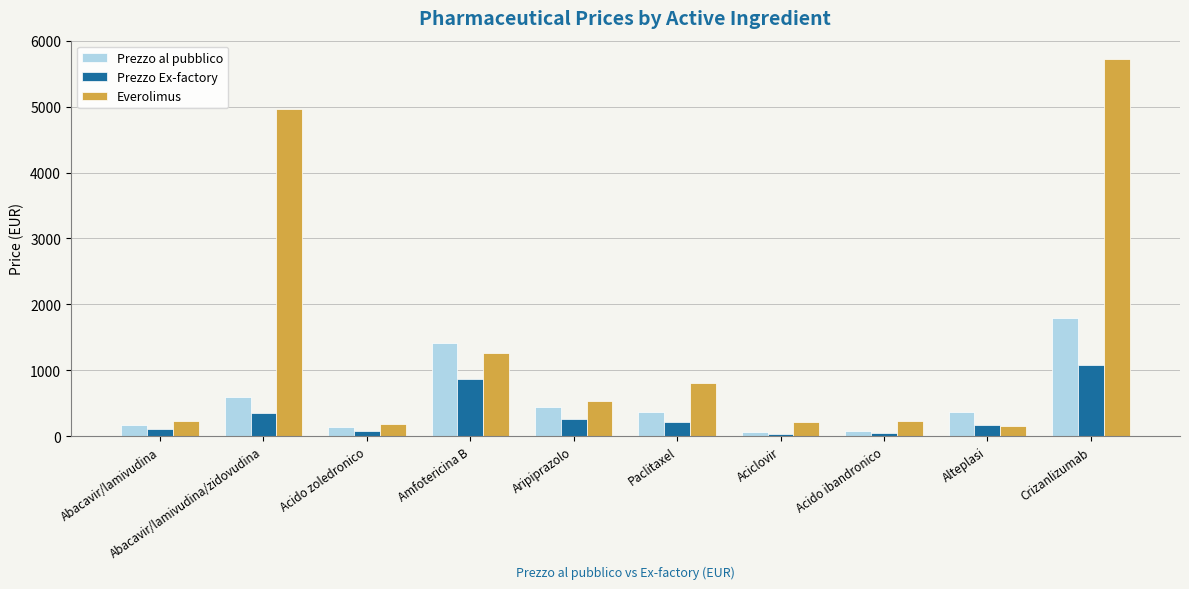

What is the difference between the highest and lowest values at Alteplasi?

213.4